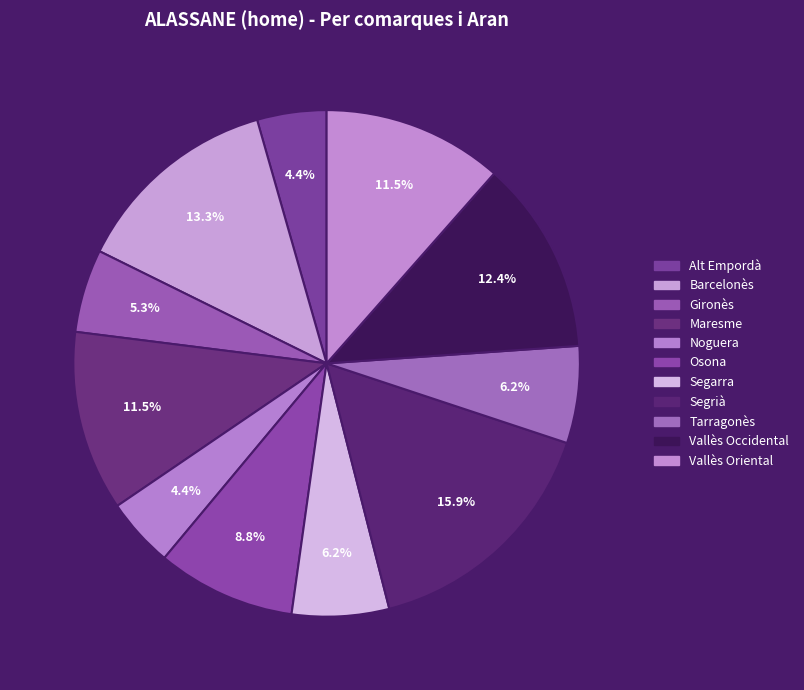

Count the number of slices in the pie.

11